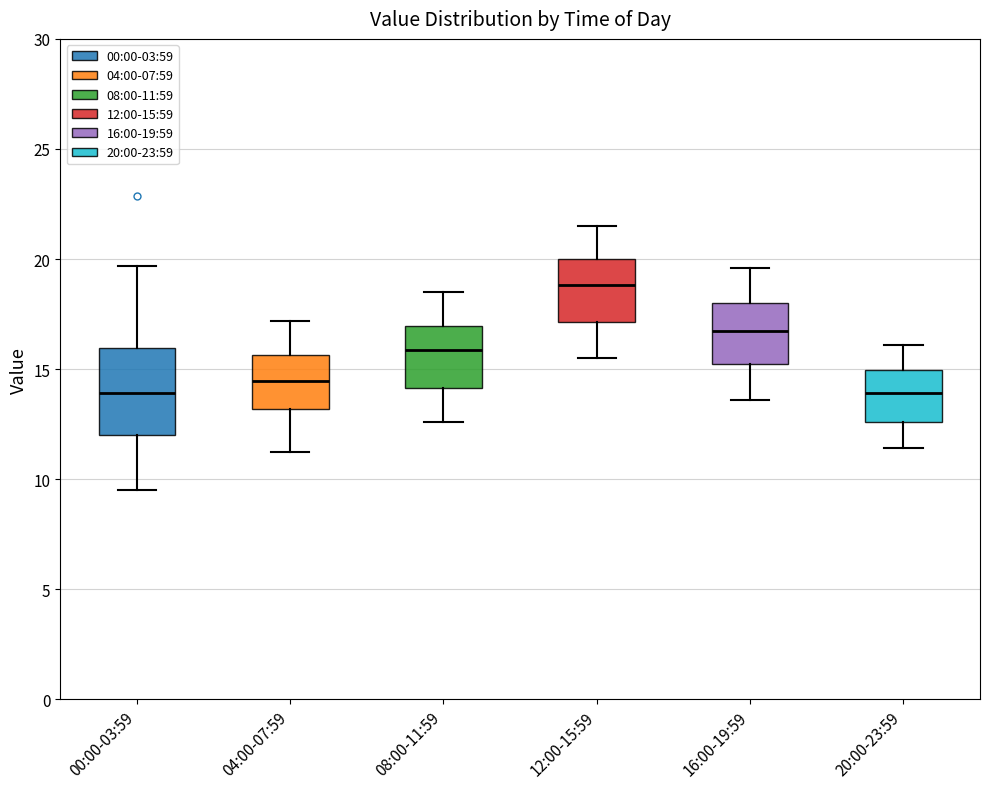

Reading left to right, transcribe this box plot: for each box, give where its median line is, the range the box spans, and where its two whiskers end, as read against the y-axis. The values are not printed on the chart, so give them approximately, as read against the axis.

00:00-03:59: median 14.0, box 12.0 to 16.0, whiskers 9.5 to 19.5
04:00-07:59: median 14.5, box 13.0 to 15.5, whiskers 11.5 to 17.0
08:00-11:59: median 16.0, box 14.0 to 17.0, whiskers 12.5 to 18.5
12:00-15:59: median 19.0, box 17.0 to 20.0, whiskers 15.5 to 21.5
16:00-19:59: median 17.0, box 15.5 to 18.0, whiskers 13.5 to 19.5
20:00-23:59: median 14.0, box 12.5 to 15.0, whiskers 11.5 to 16.0